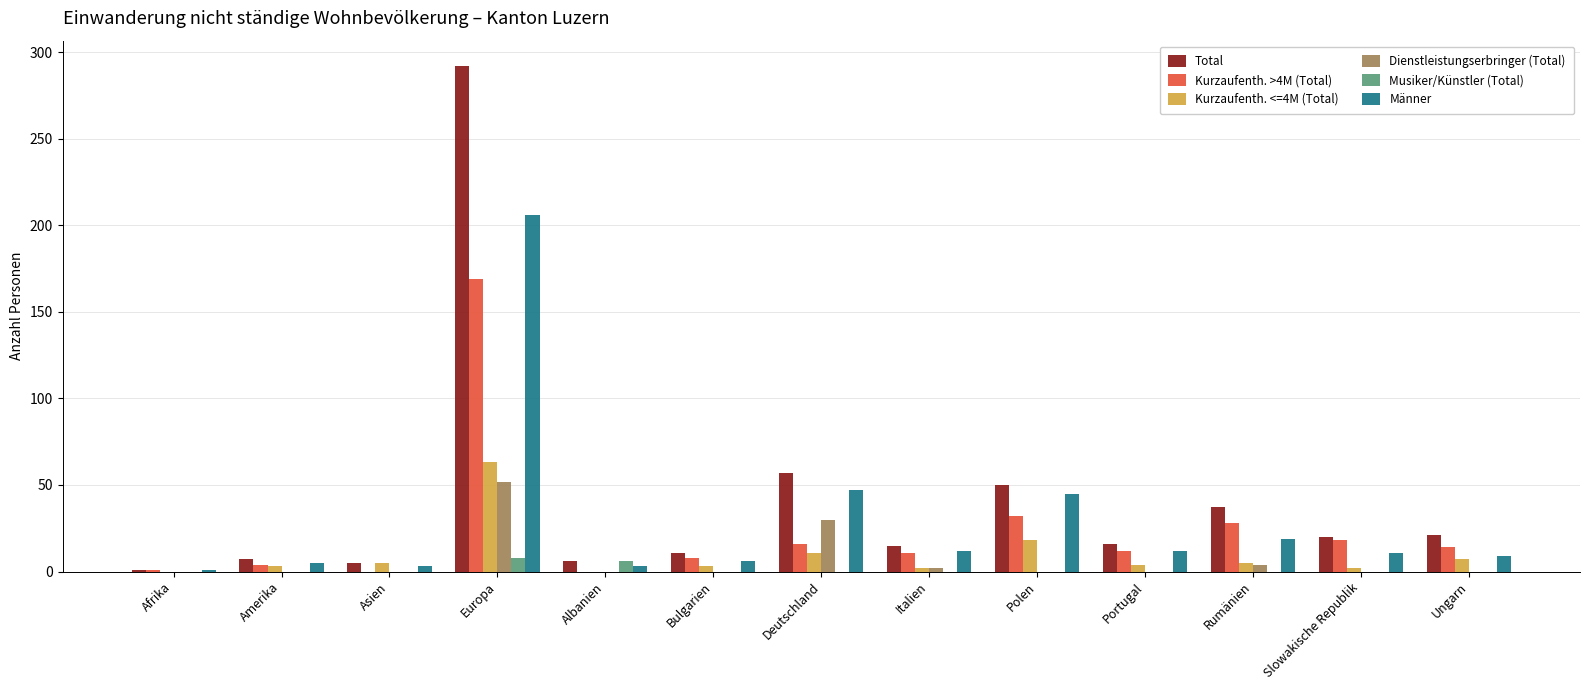

What is the maximum value for Männer?

206